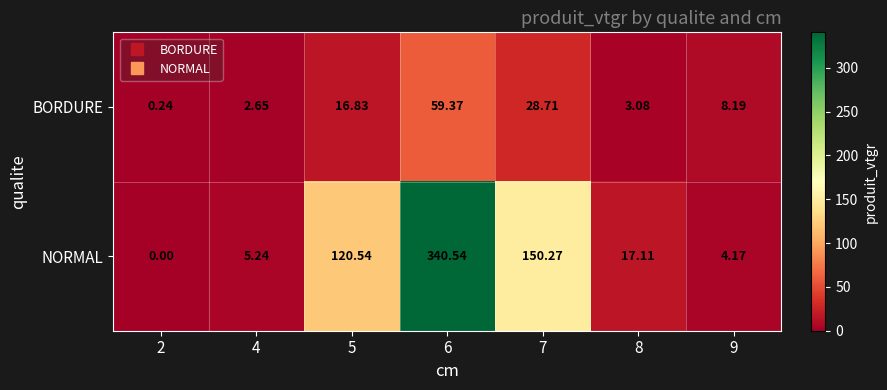

Is the value of BORDURE at 2 greater than the value of NORMAL at 8?

No